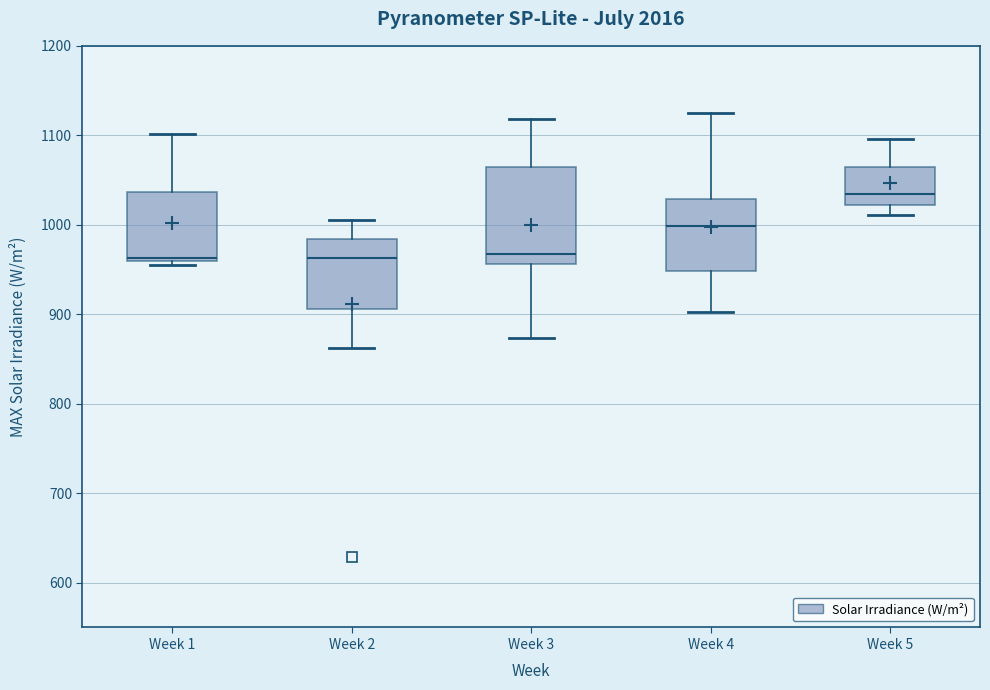

Reading left to right, read every box against the y-axis: the position of its median line, the range the box covers, and the ends of its whiskers. The values are not printed on the chart, so give them approximately, as read against the axis.

Week 1: median 960 (just above the box's lower edge), box 960 to 1040, whiskers 960 (just below the box's lower edge) to 1100
Week 2: median 960, box 910 to 980, whiskers 860 to 1010
Week 3: median 970, box 960 to 1060, whiskers 870 to 1120
Week 4: median 1000, box 950 to 1030, whiskers 900 to 1120
Week 5: median 1030, box 1020 to 1070, whiskers 1010 to 1100